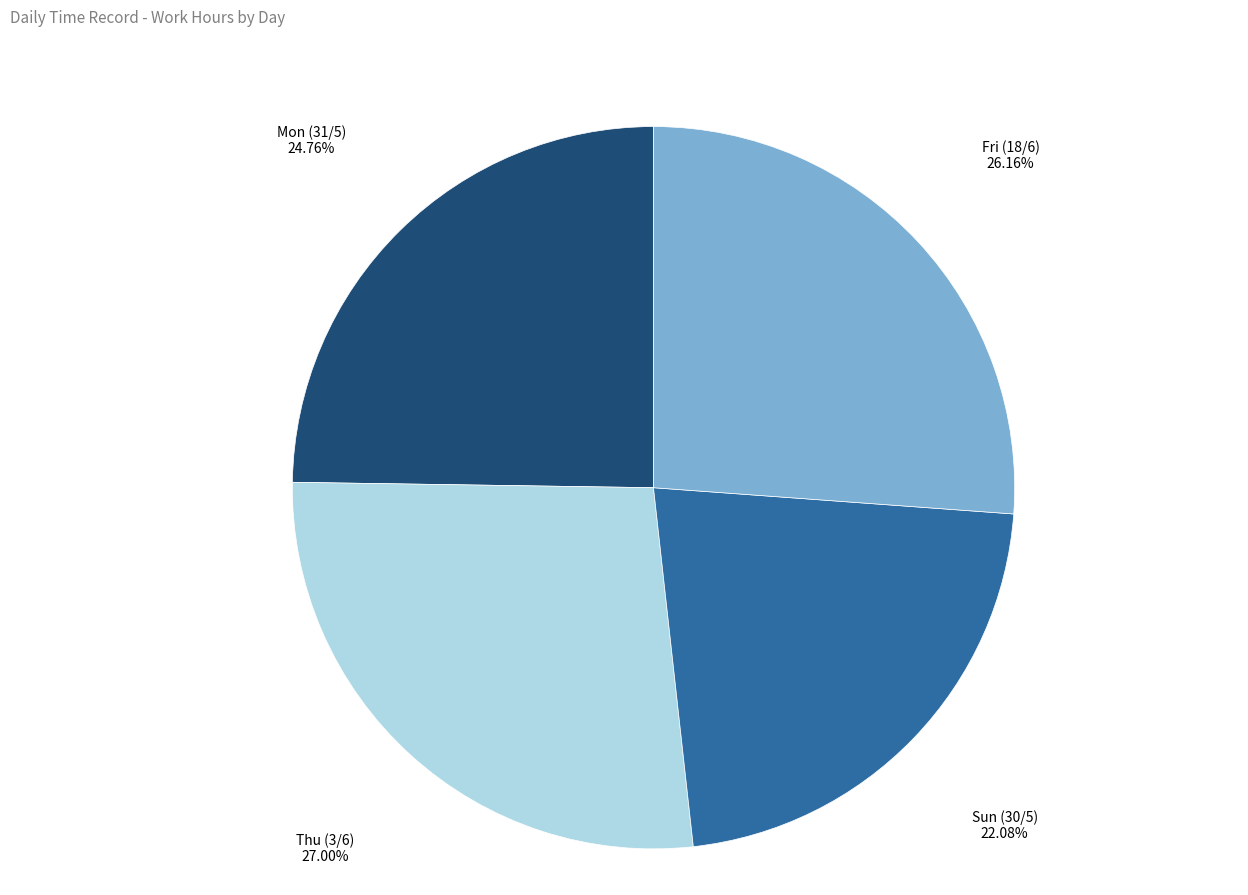

Between Fri (18/6) and Sun (30/5), which is larger?

Fri (18/6)